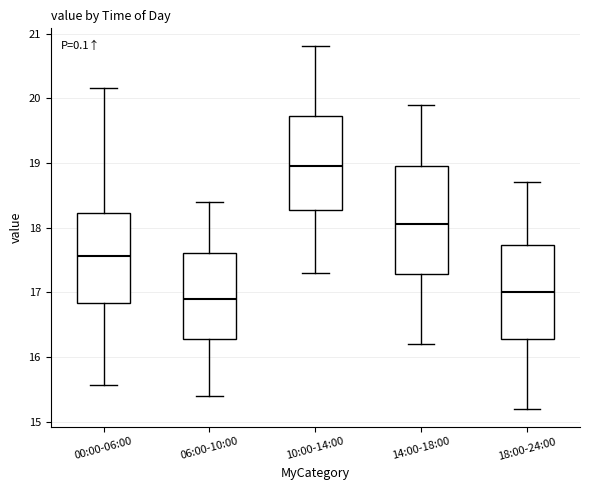

Comparing the boxes themselves (not the whiskers), which one is the tallest?

14:00-18:00